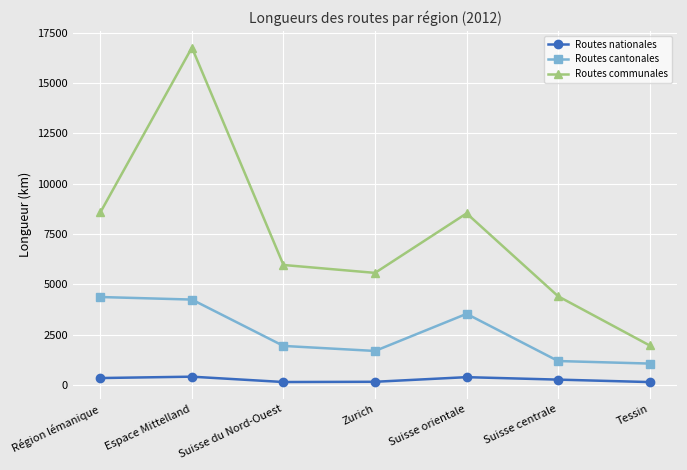

How many series are shown in this chart?

3